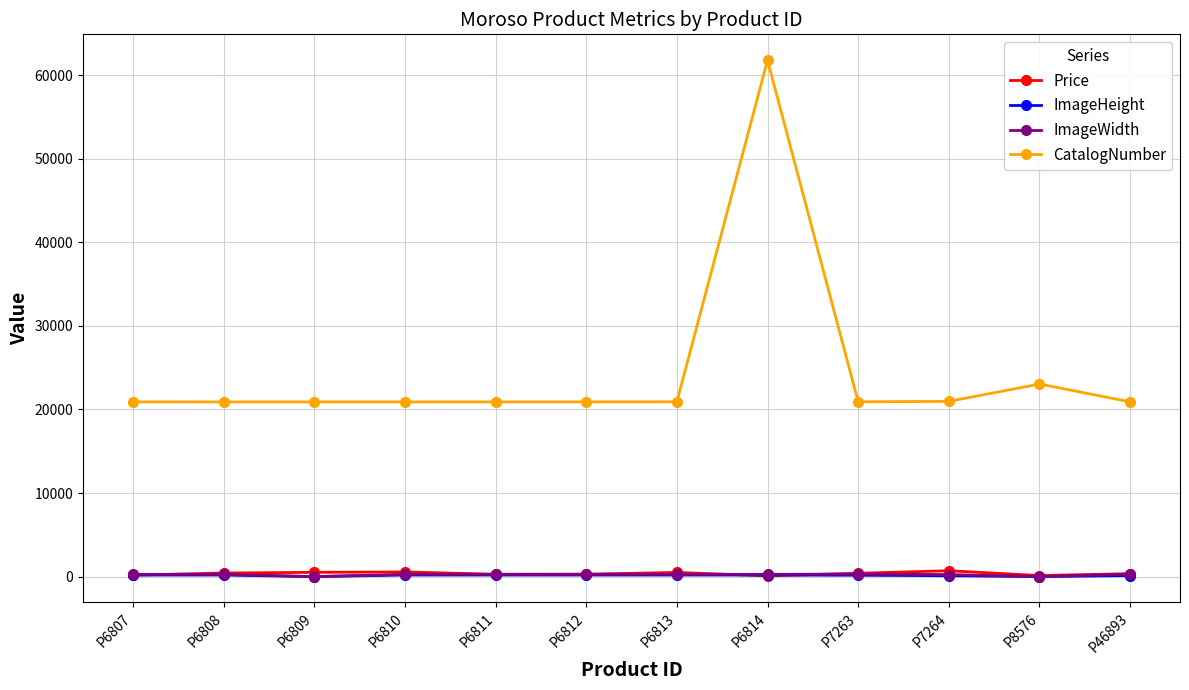

At which label does CatalogNumber reach its peak?

P6814